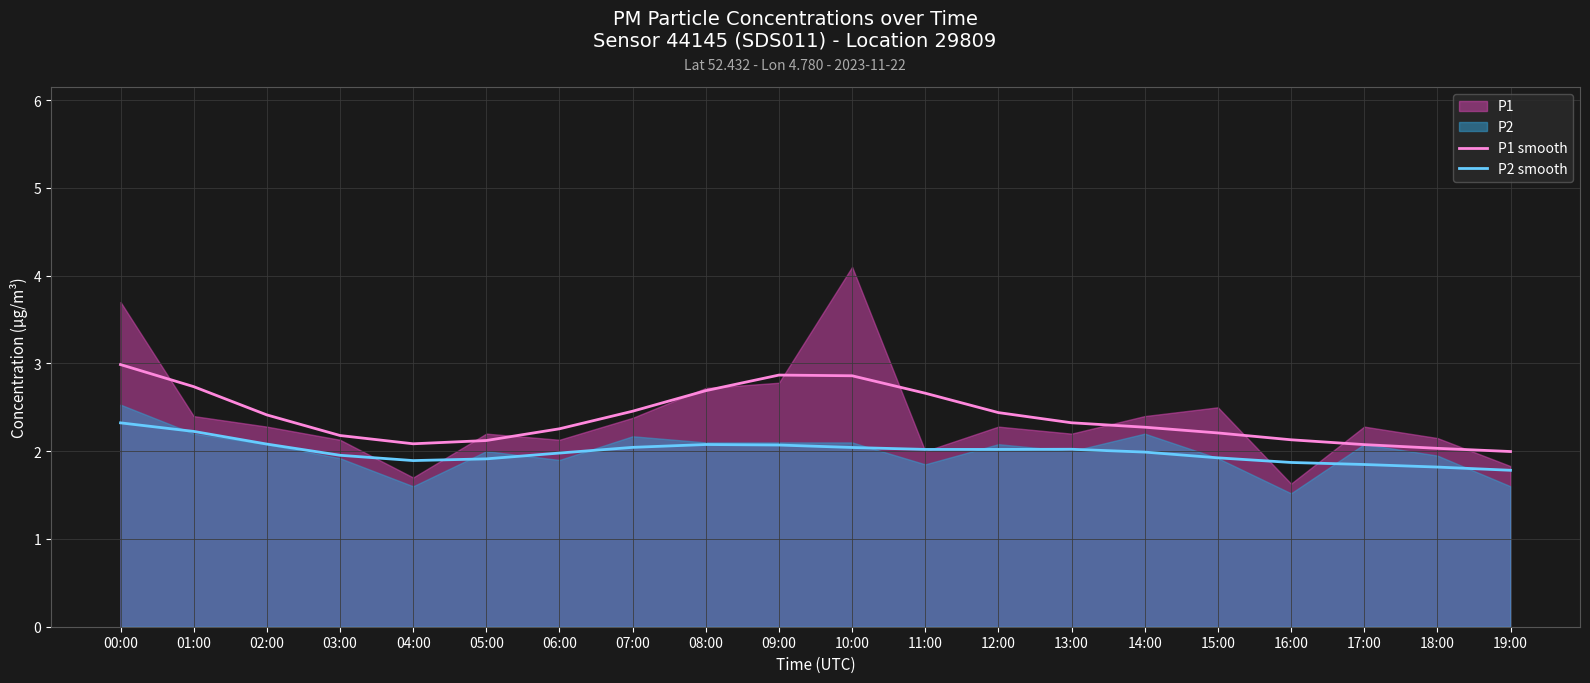

Which has a higher value, 00:00 or 08:00?

00:00